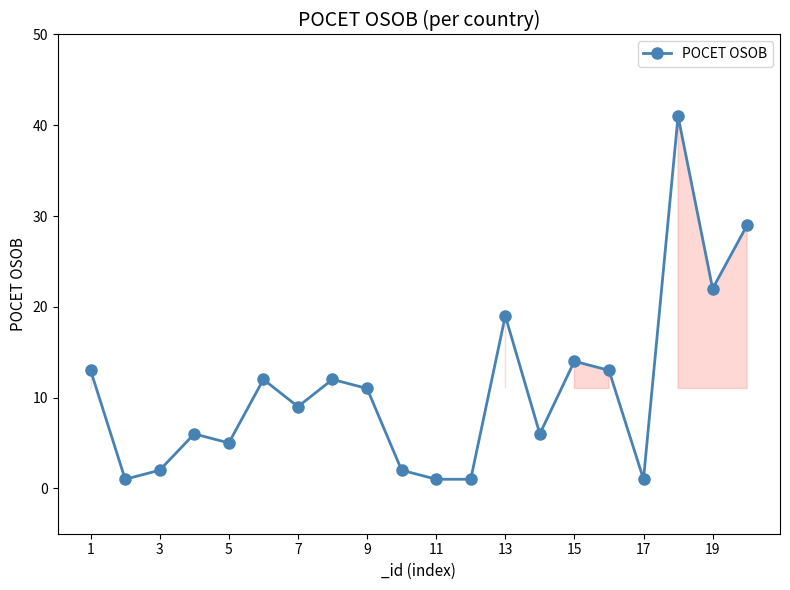

Reading right to left, what are all the values shown in this chart?

29	22	41	1	13	14	6	19	1	1	2	11	12	9	12	5	6	2	1	13